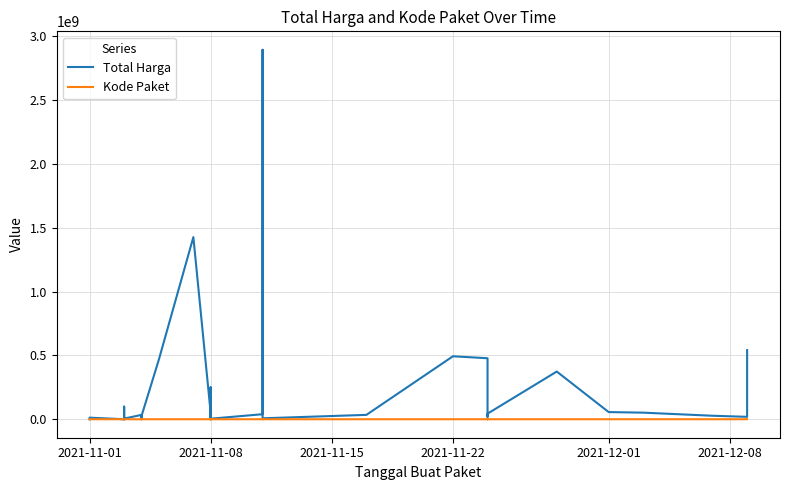

True or false: Total Harga and Kode Paket intersect in this chart.

False